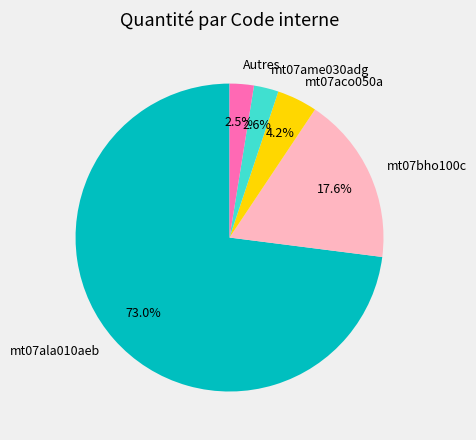

Does any single category account for the majority?

Yes